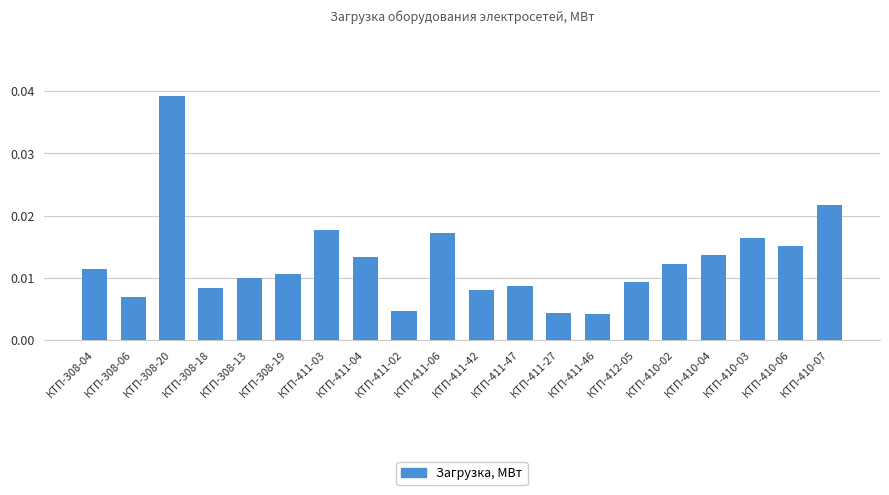

What is the label of the 10th bar from the right?

КТП-411-42